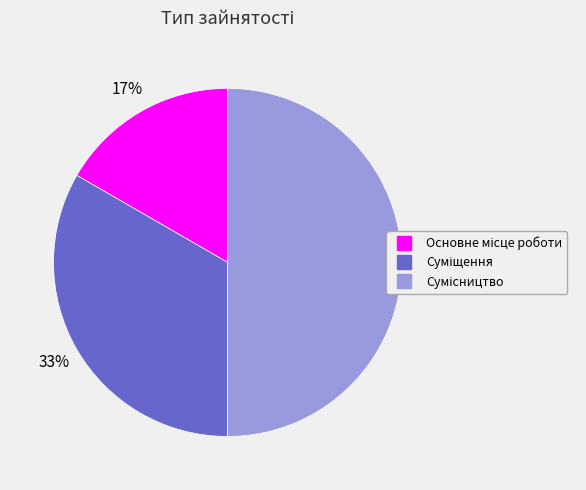

To the nearest percent, what is the average slice percentage?

33%